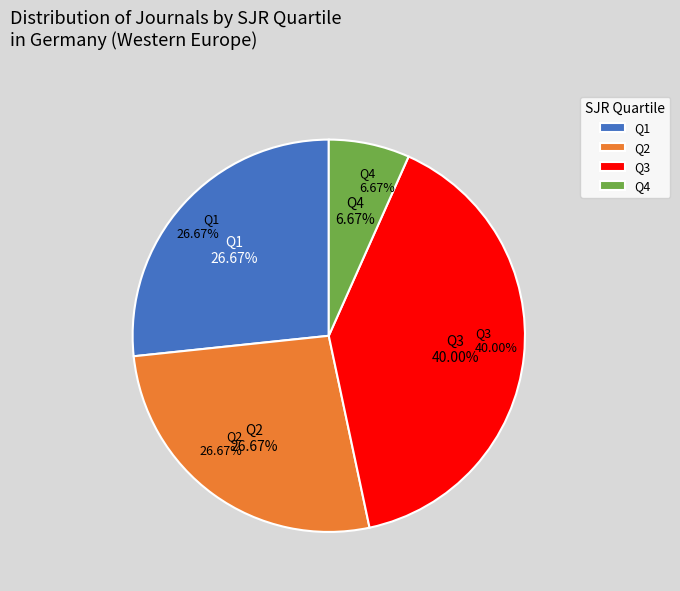

To the nearest percent, what is the difference between the Q1 and Q4 slice percentages?

20%